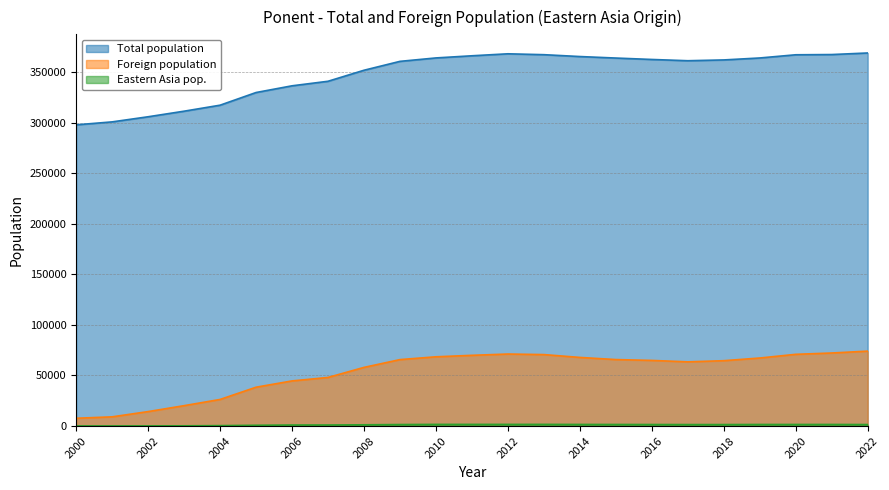

What is the sum of the Total population values at 2001 and 2013?

667796